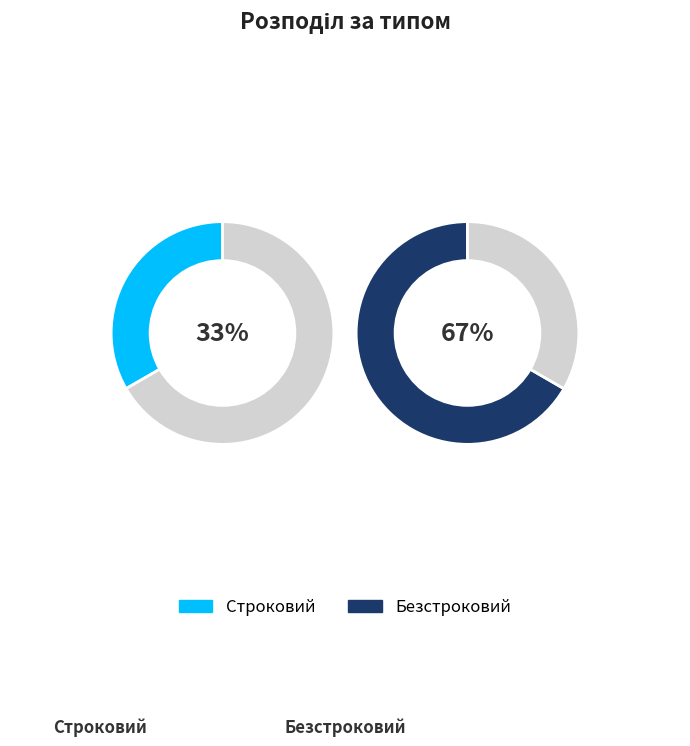

What percentage is the Безстроковий slice, to the nearest percent?

67%